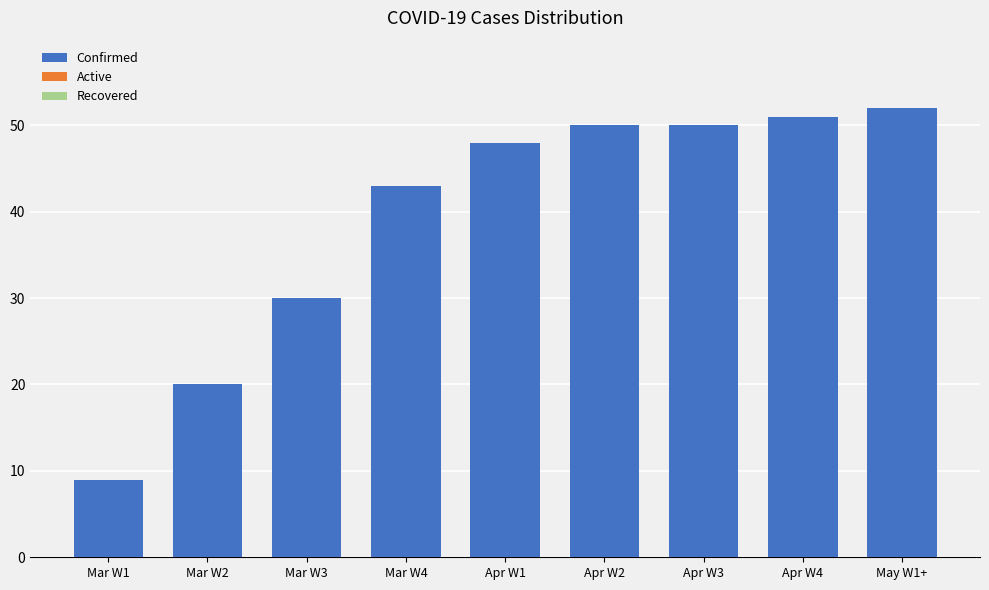

Is it true that the value at Mar W1 is 5?

False